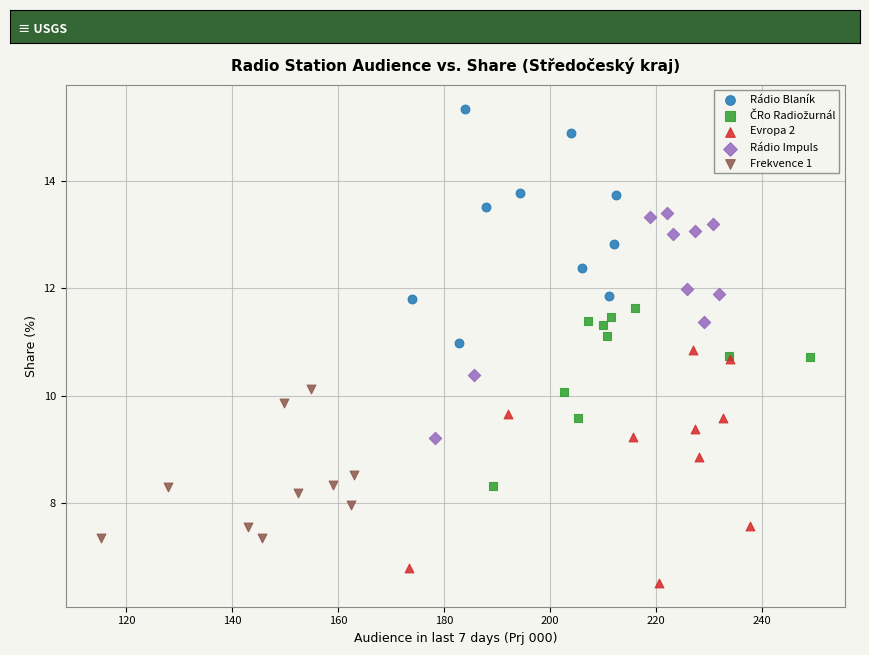

Which series contains the highest Y value?

Rádio Blaník